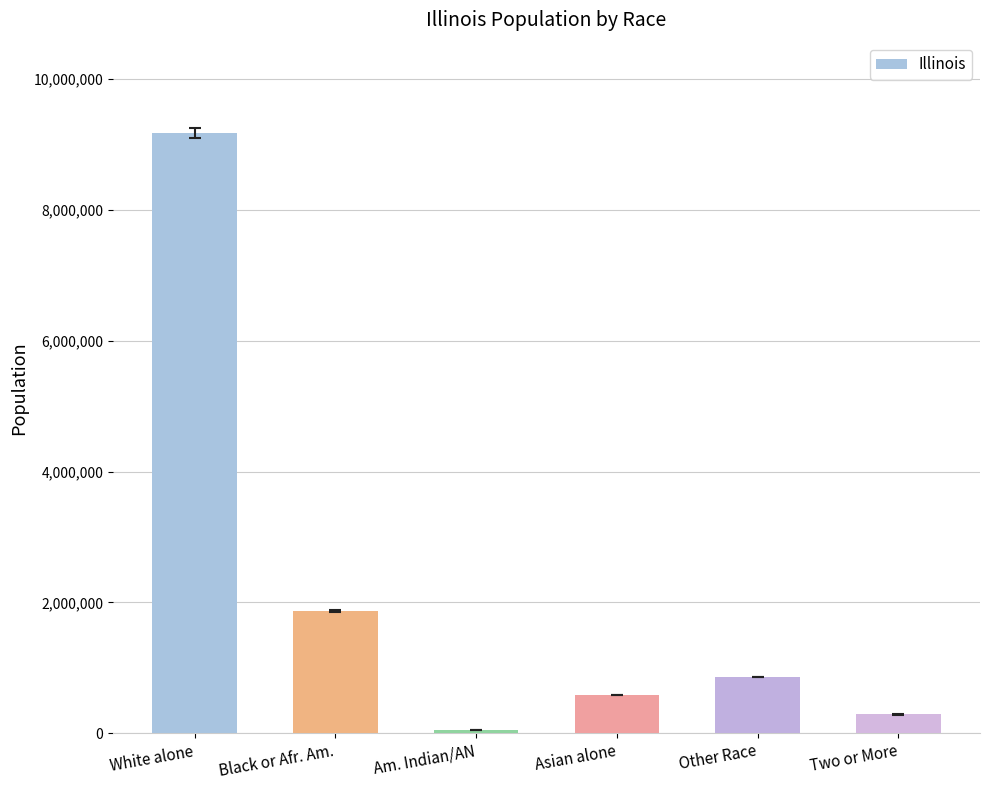

Where does the data first go above 861412?

White alone